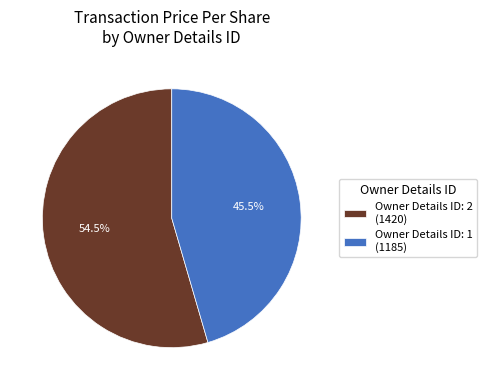

What is the ratio of the value at Owner Details ID: 2 (1420) to the value at Owner Details ID: 1 (1185)?

1.2